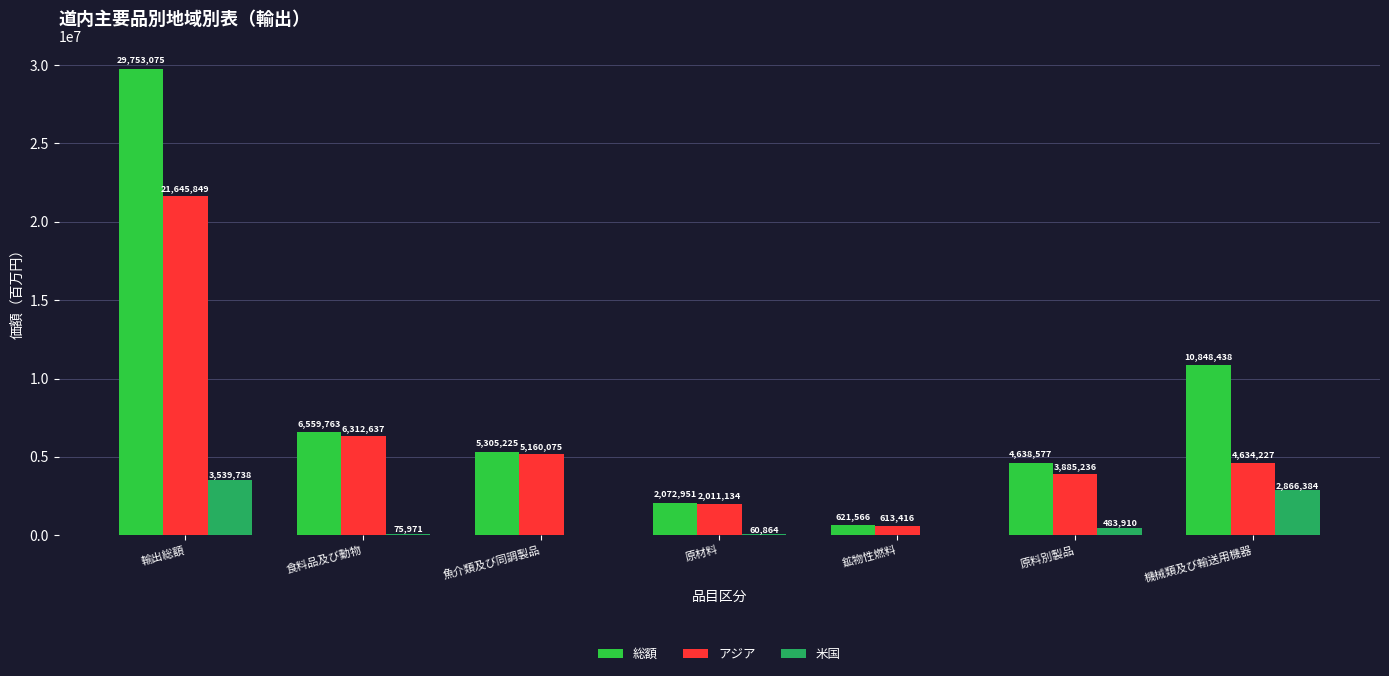

How many series are shown in this chart?

3